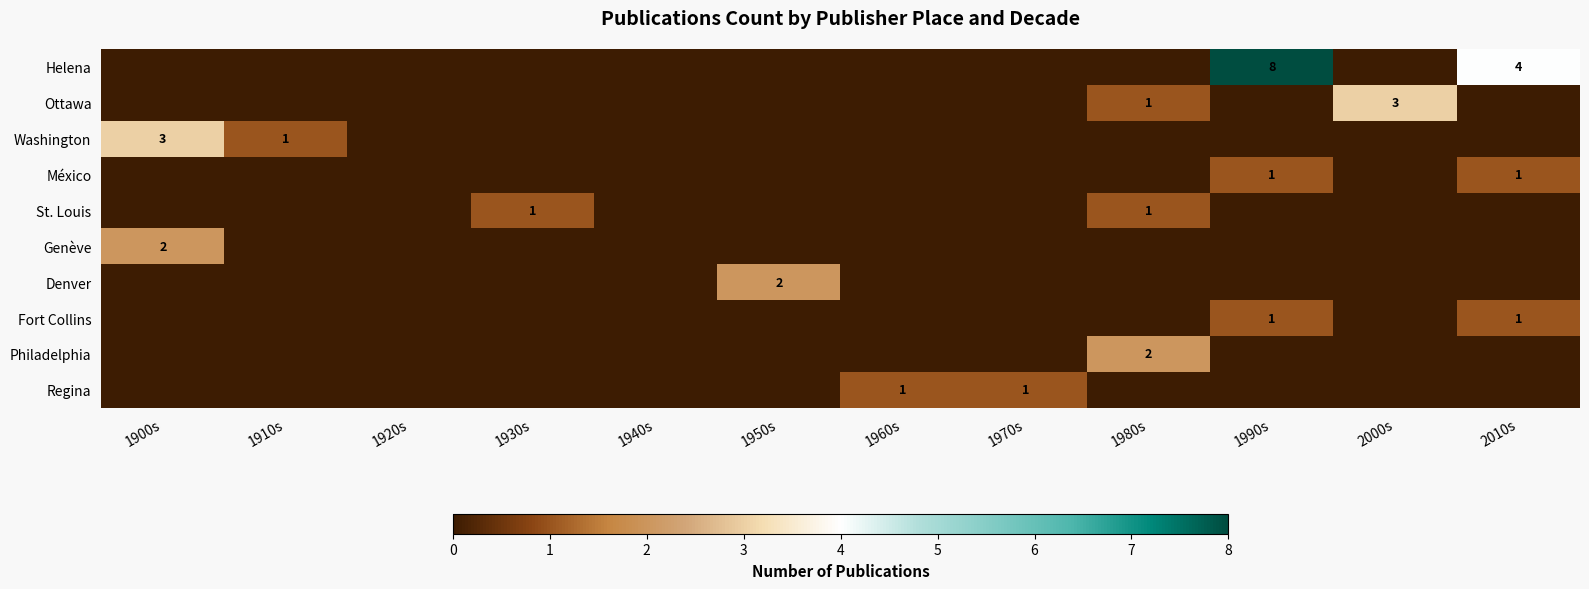

Is it true that Denver equals 3 at 1950s?

False